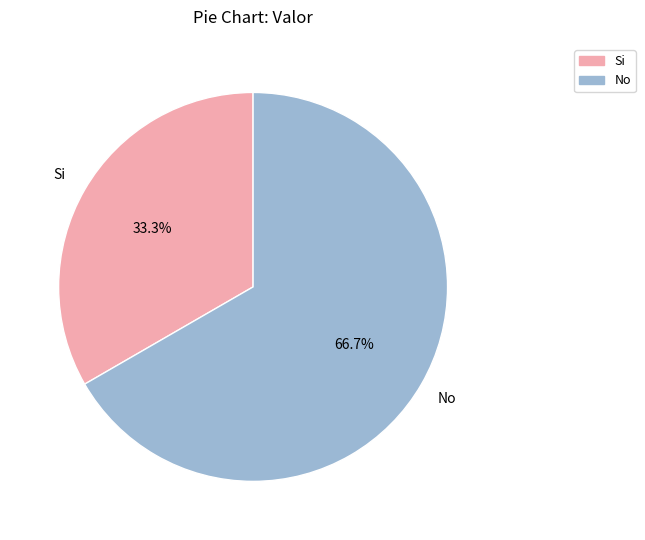

What percentage is the Si slice, to the nearest percent?

33%